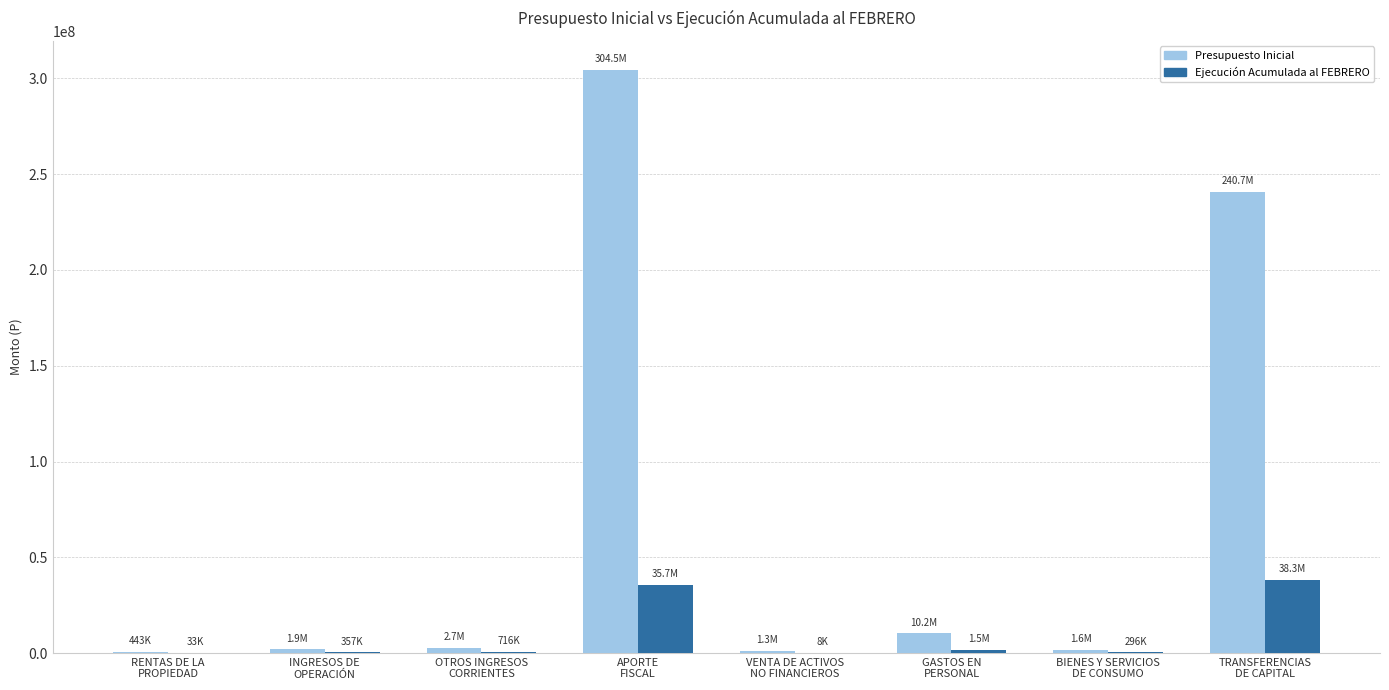

How many categories are shown in the chart?

8